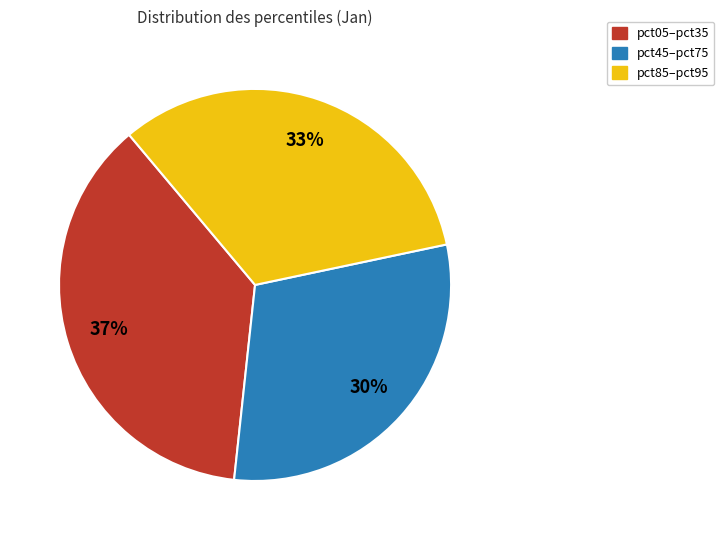

How many slices are in this pie chart?

3